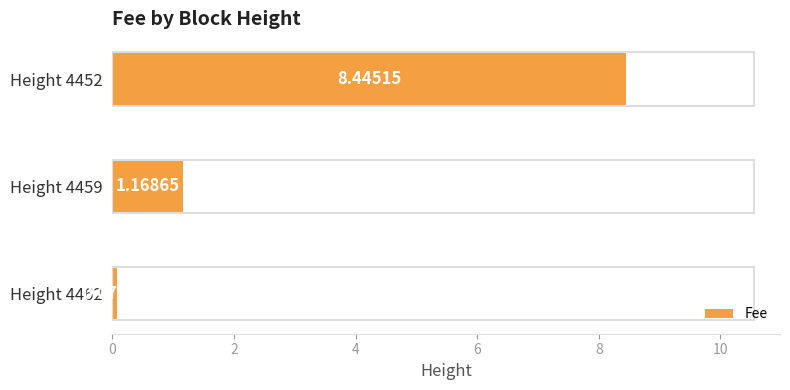

What is the sum of all values?

9.7